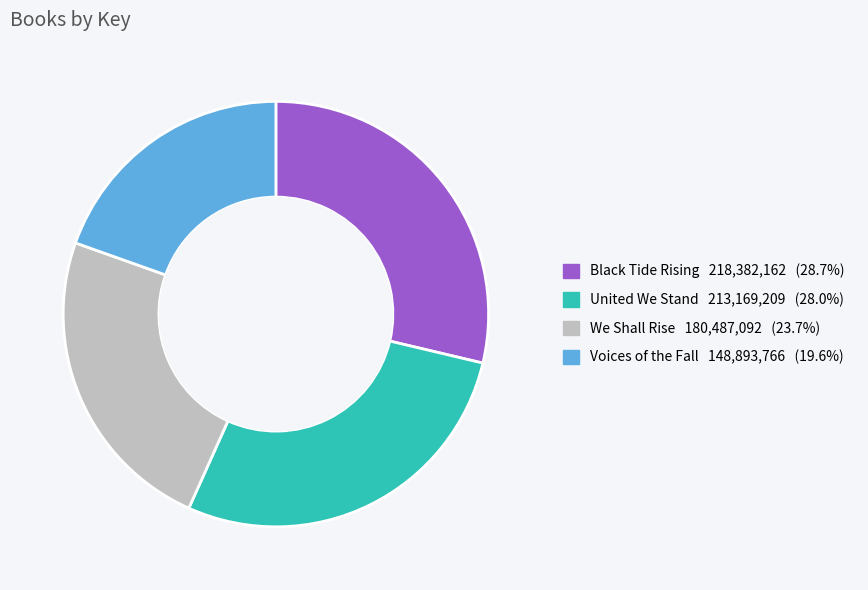

What is the ratio of the value at Voices of the Fall to the value at Black Tide Rising?

0.7